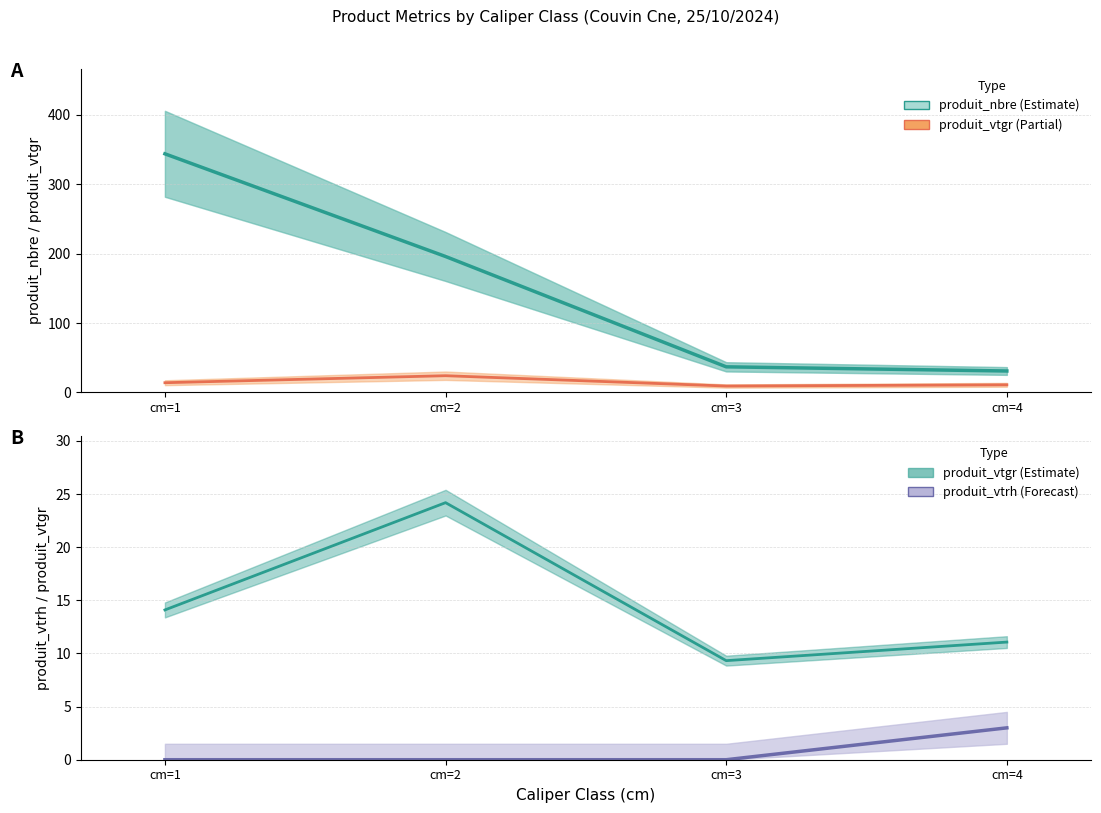

Between cm=1 and cm=3, which series saw the biggest shift?

produit_nbre